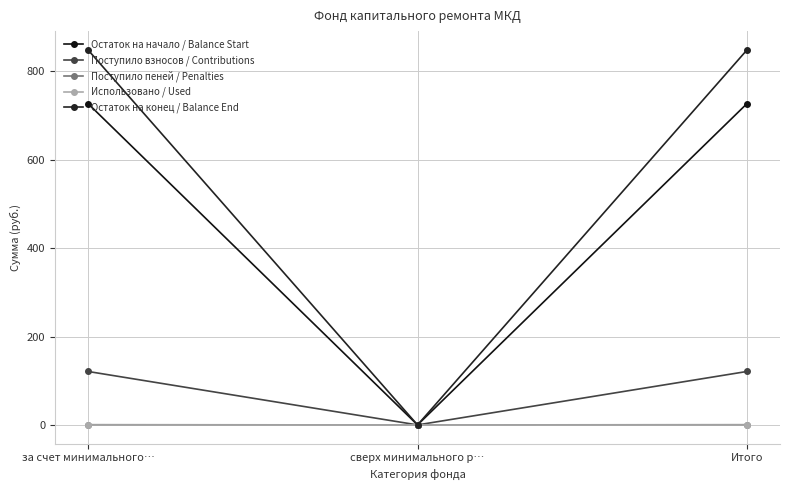

Which series has the largest total across all categories?

Остаток на конец / Balance End